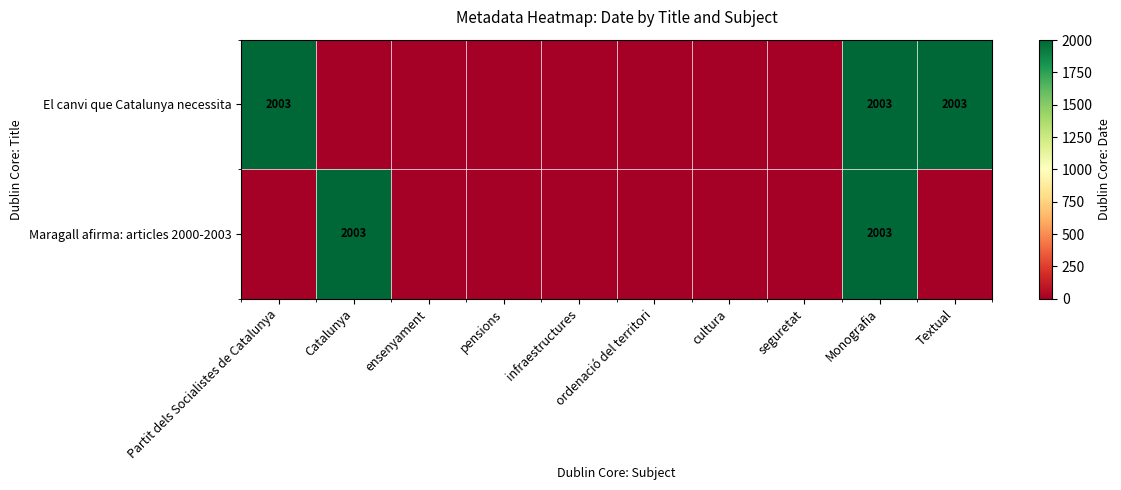

Is it true that El canvi que Catalunya necessita equals 3390 at Textual?

False